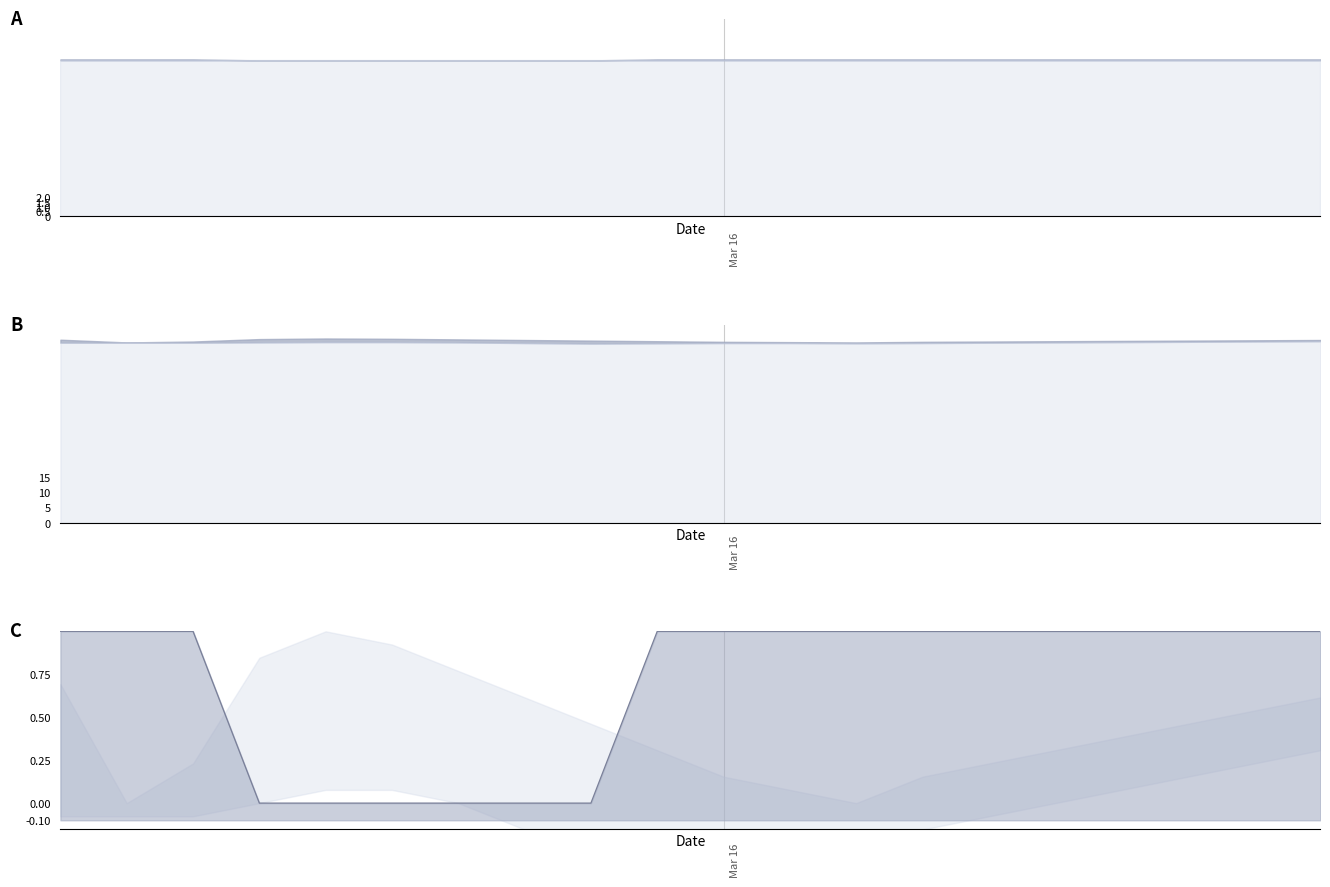

How many lines are shown in the chart?

1